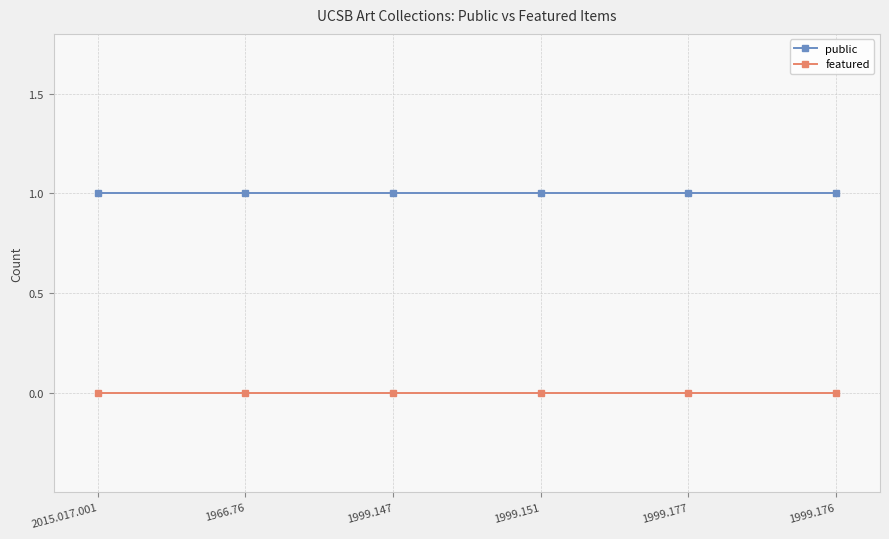

At 1999.176, list the series in order from smallest to largest.

featured, public